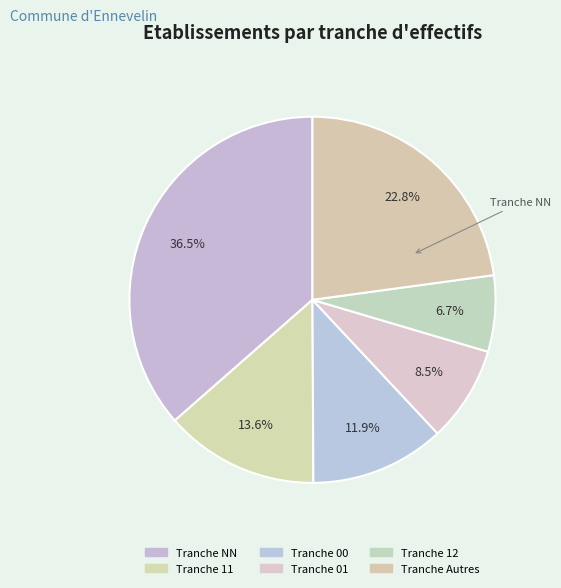

Count the number of slices in the pie.

6